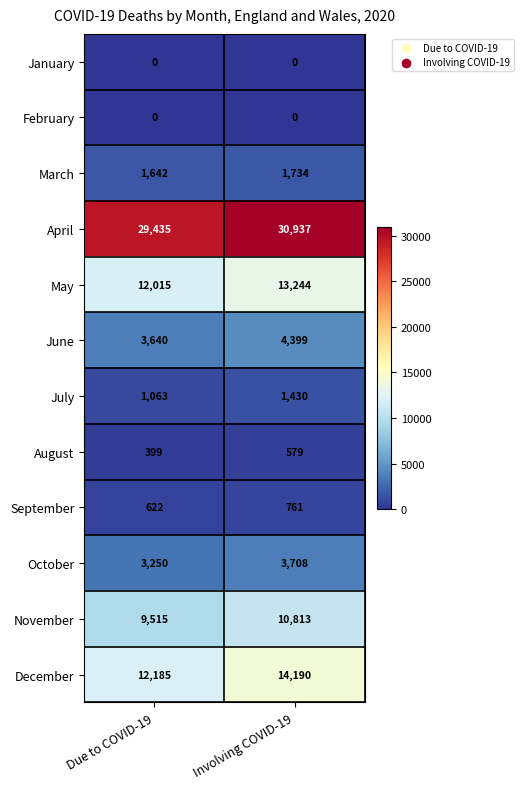

List the labels in order of May value, largest first.

Involving COVID-19, Due to COVID-19